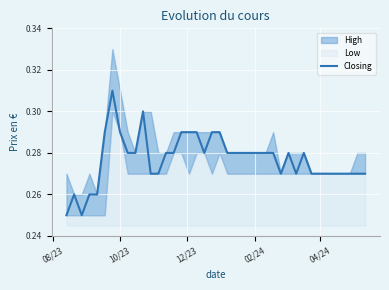

How many lines are shown in the chart?

1